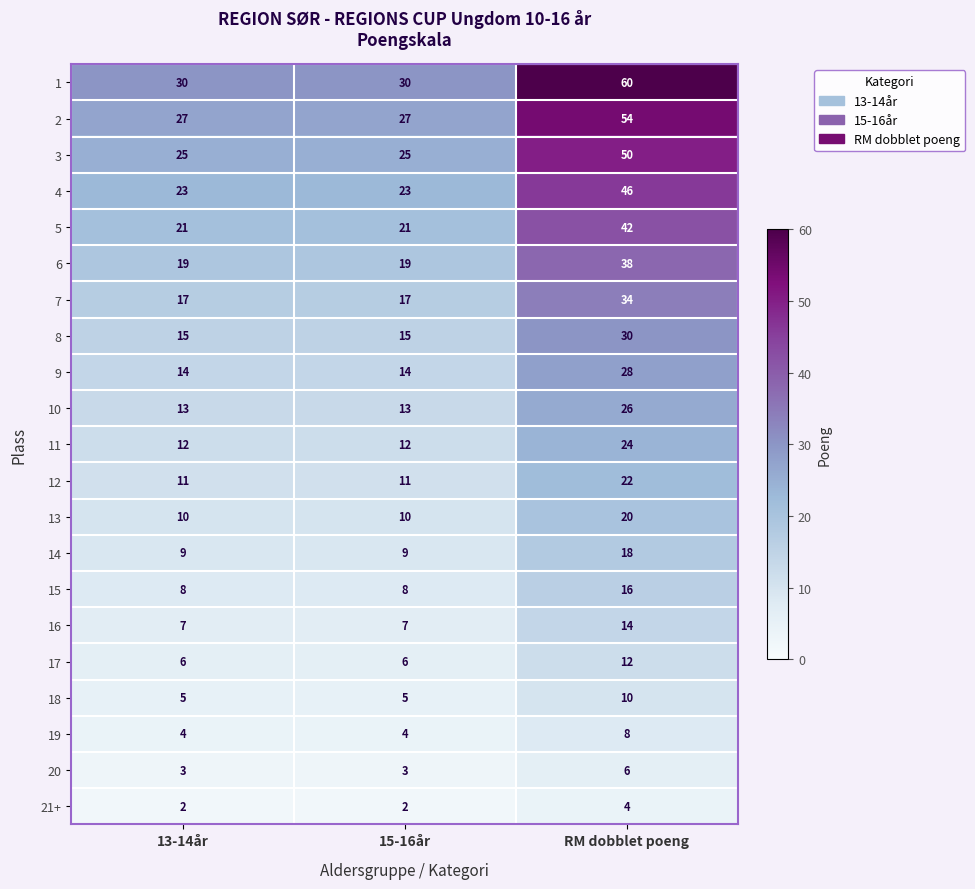

What is the sum of the 12 values at 13-14år and 15-16år?

22